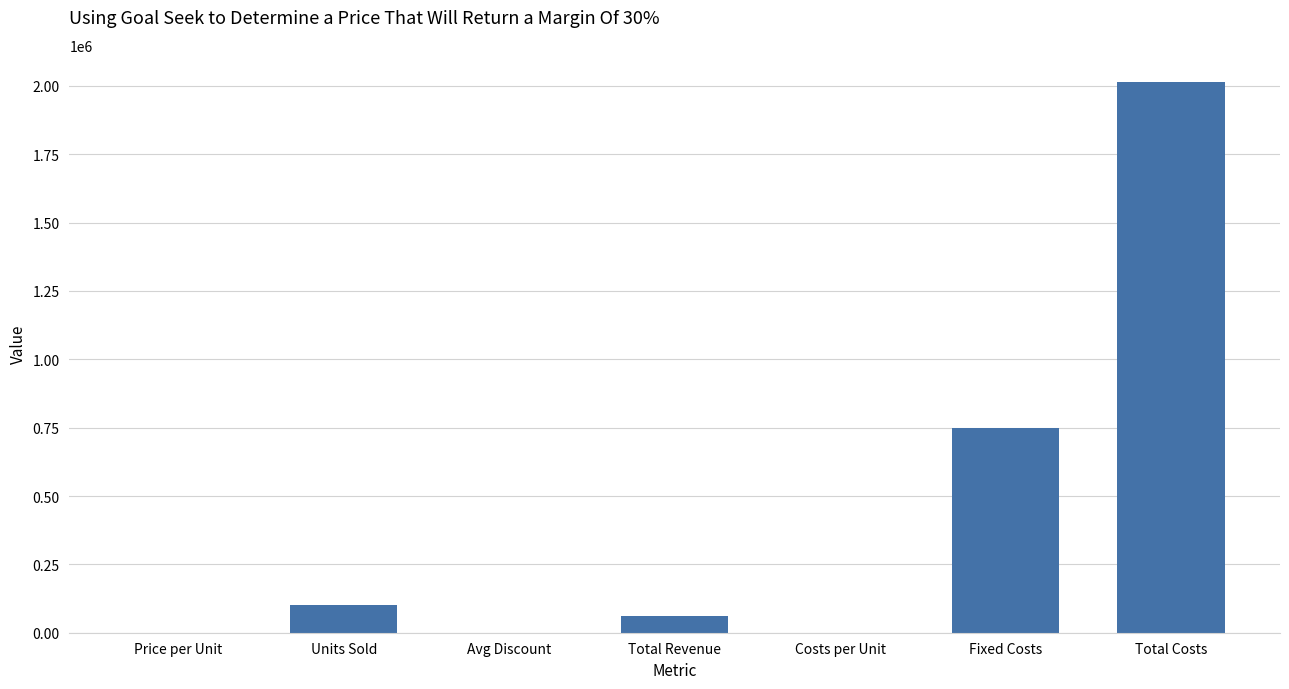

At which label does the data first exceed 60000?

Units Sold